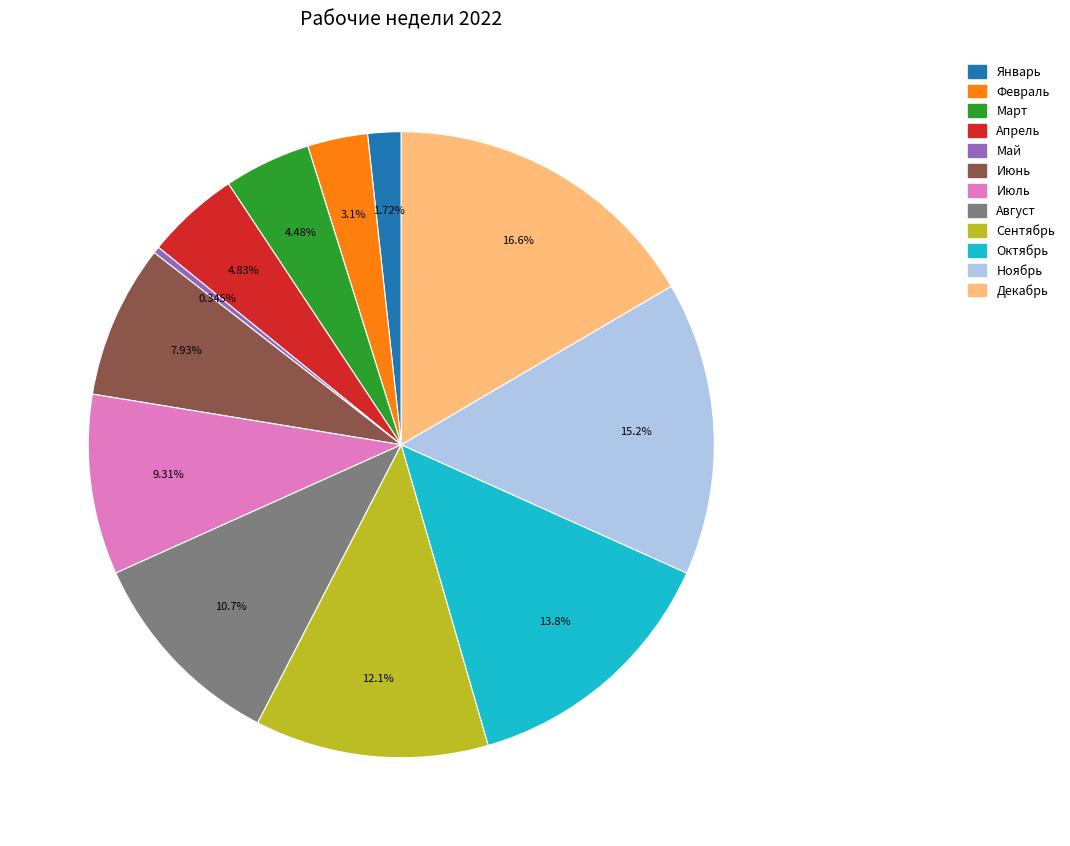

What portion of the pie excludes Август?

89.3%